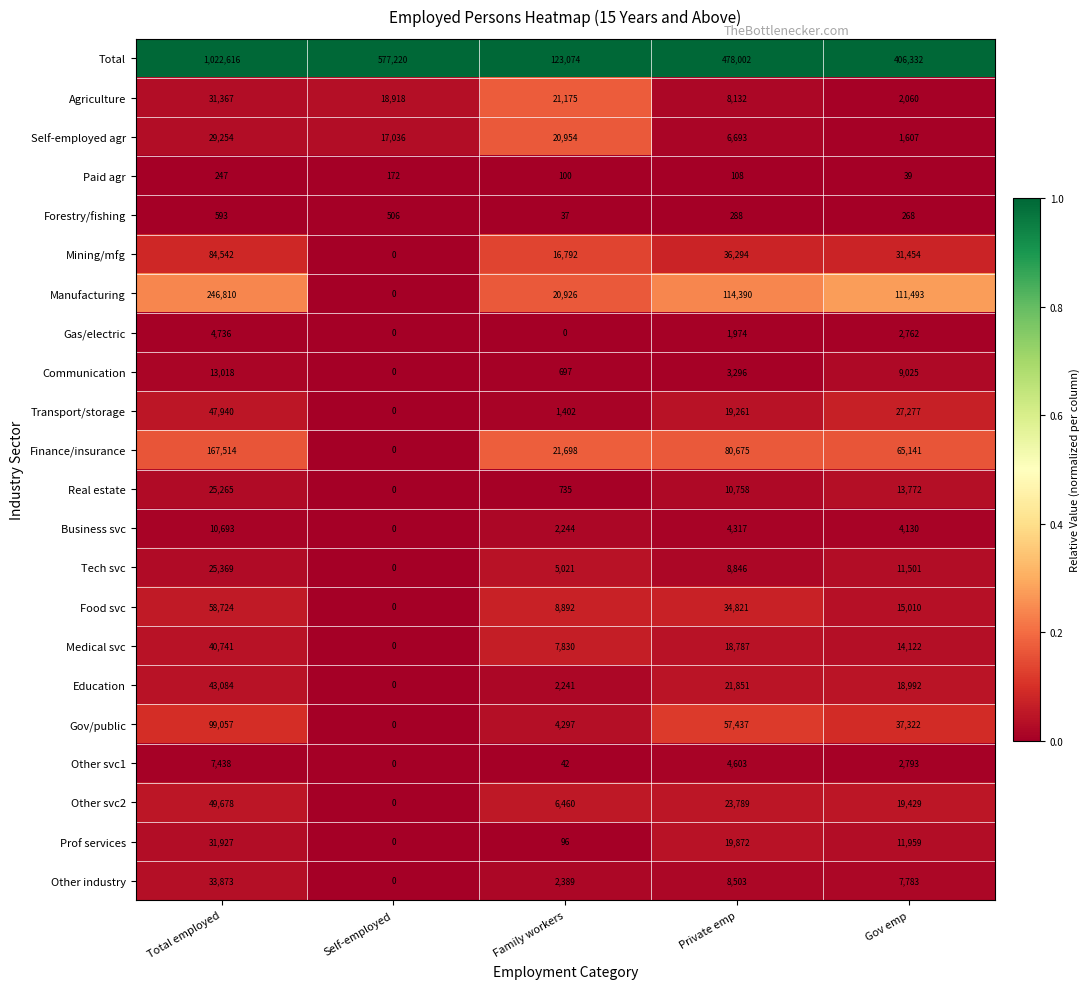

Where is Other svc1 nearest to the value 3719?

Private emp